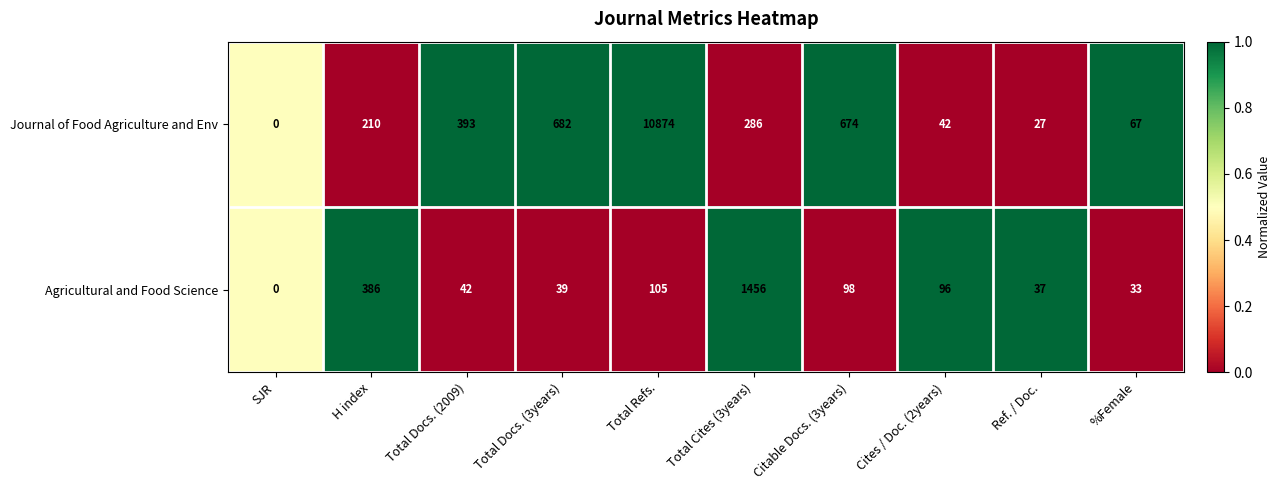

What is the sum of the Journal of Food Agriculture and Env values at Total Docs. (3years) and Ref. / Doc.?

709